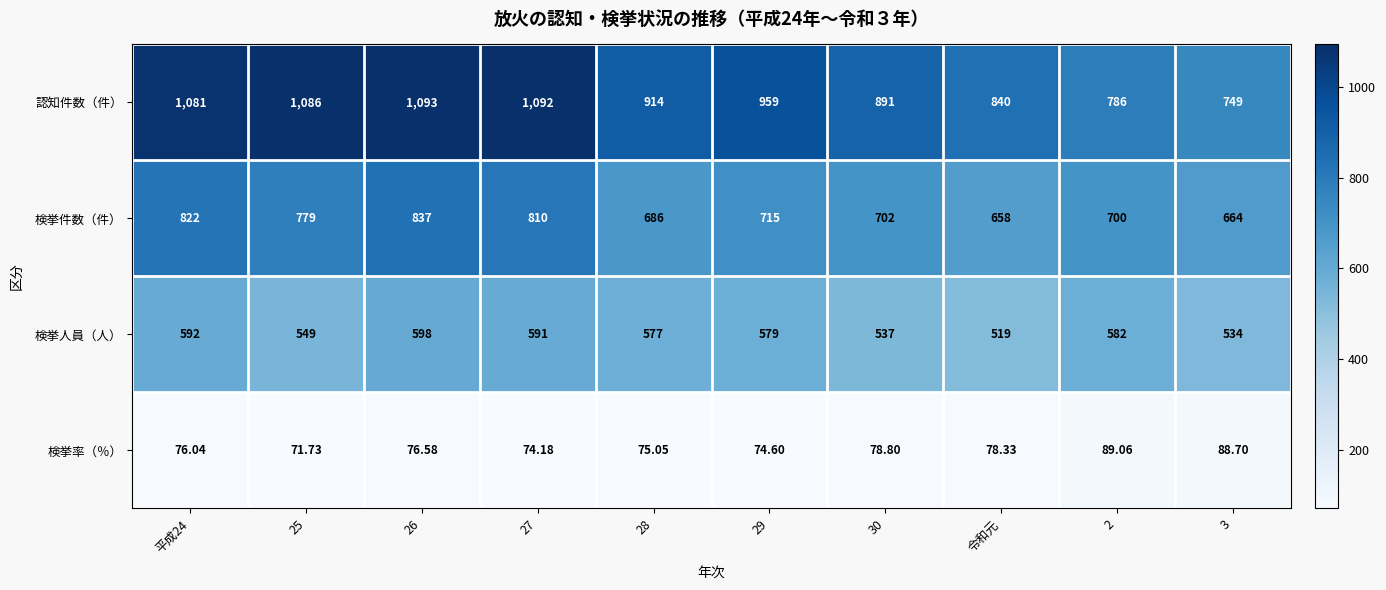

Rank the series by their maximum value, from highest to lowest.

認知件数（件）, 検挙件数（件）, 検挙人員（人）, 検挙率（％）